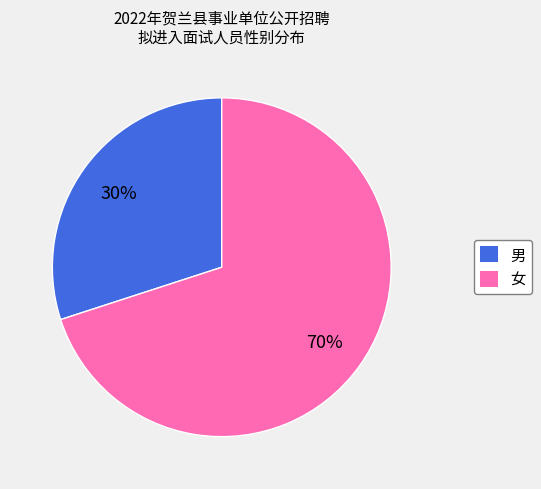

The 男 slice represents 40% of the pie. True or false?

False